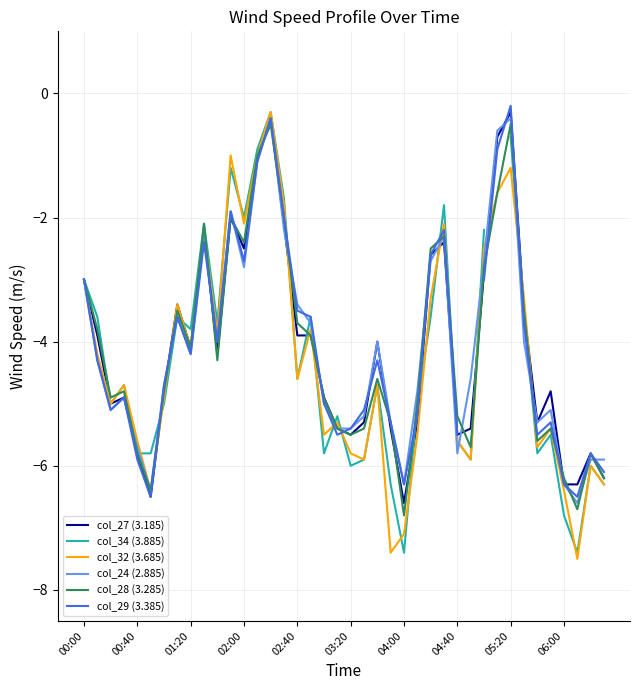

What is the lowest value of the col_32 (3.685) series?

-7.5